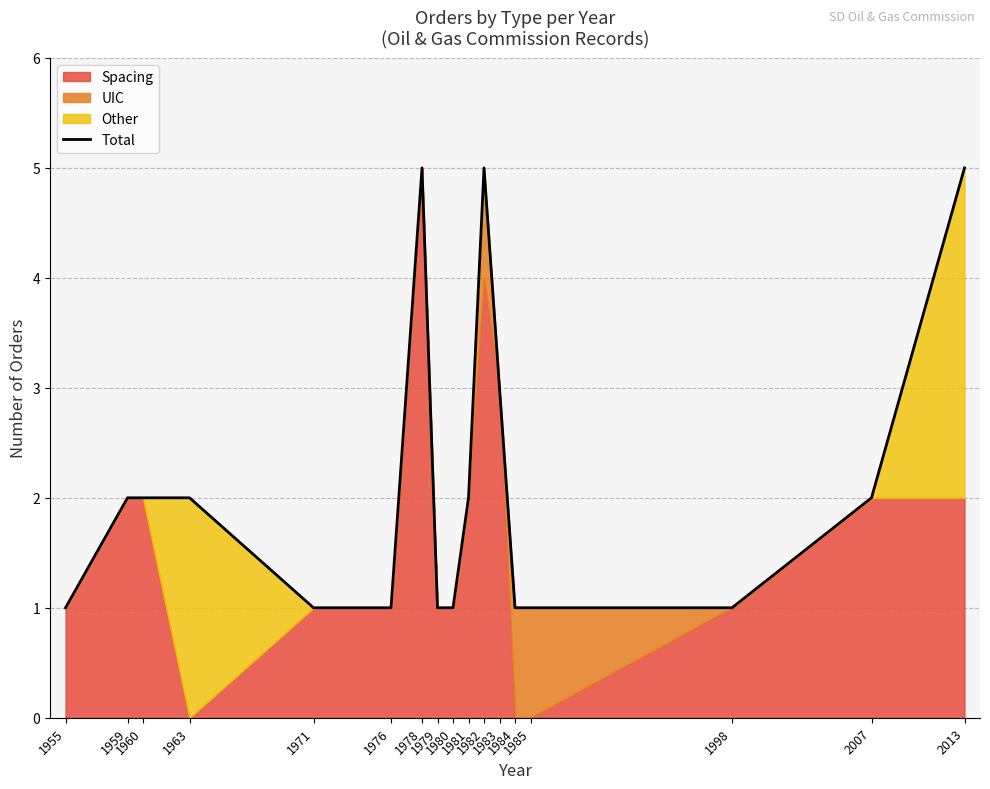

What is the greatest value displayed?

5